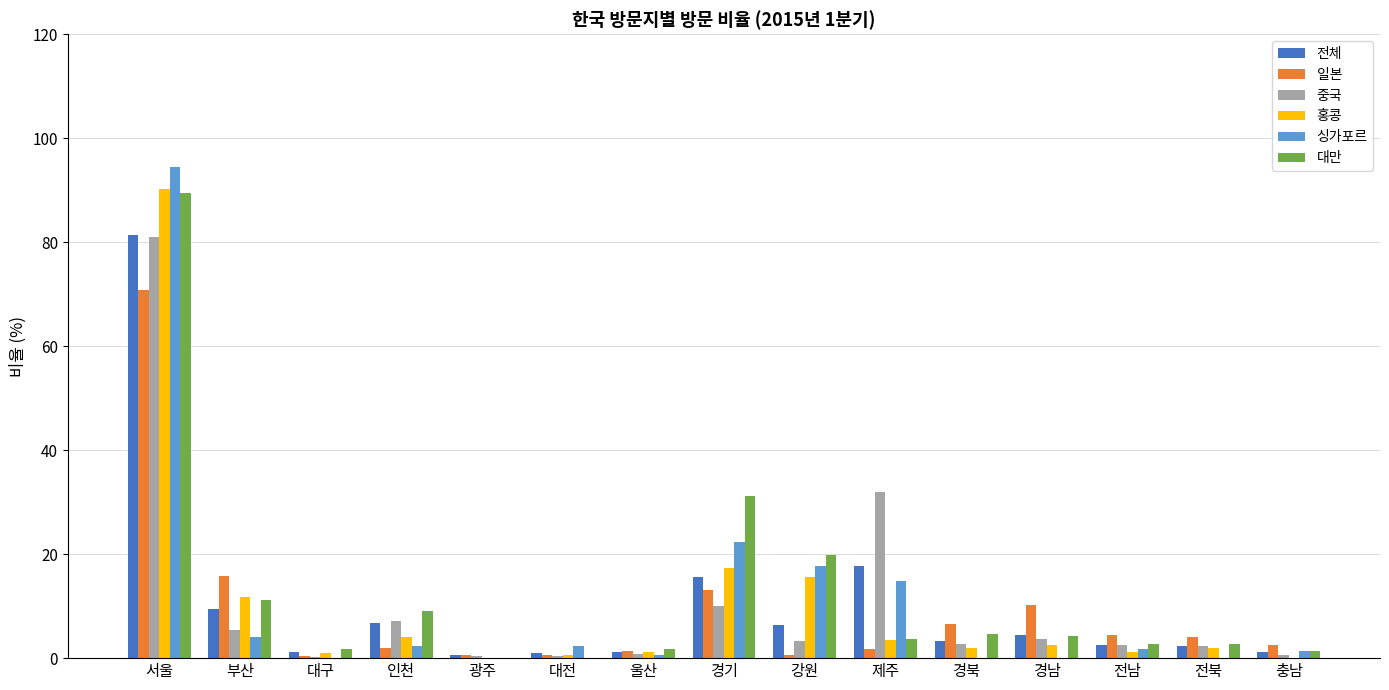

The value of 홍콩 at 대구 is 1.0. True or false?

True